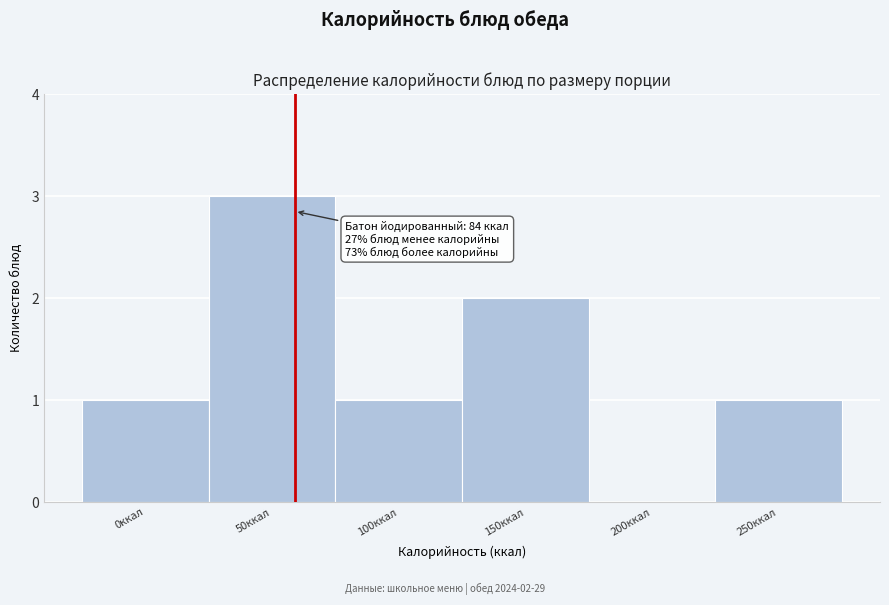

Reading left to right, transcribe all the data shown in this chart.

0ккал=1	50ккал=3	100ккал=1	150ккал=2	200ккал=0	250ккал=1